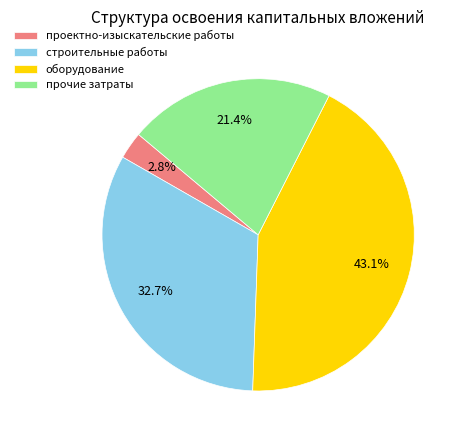

To the nearest percent, what portion does прочие затраты represent?

21%